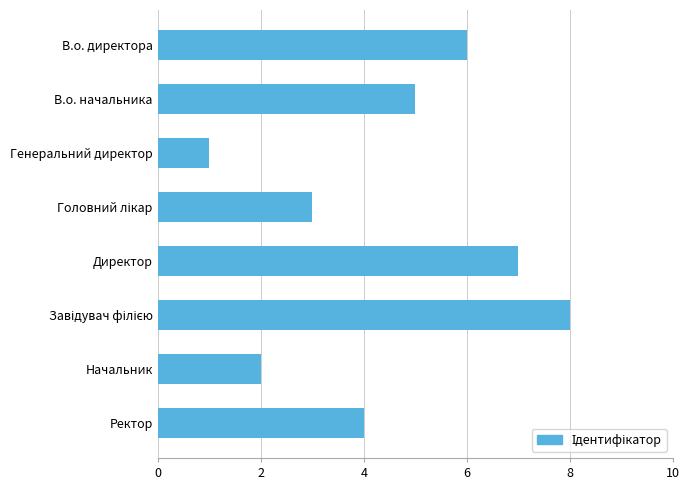

Which has a higher value, Генеральний директор or В.о. директора?

В.о. директора